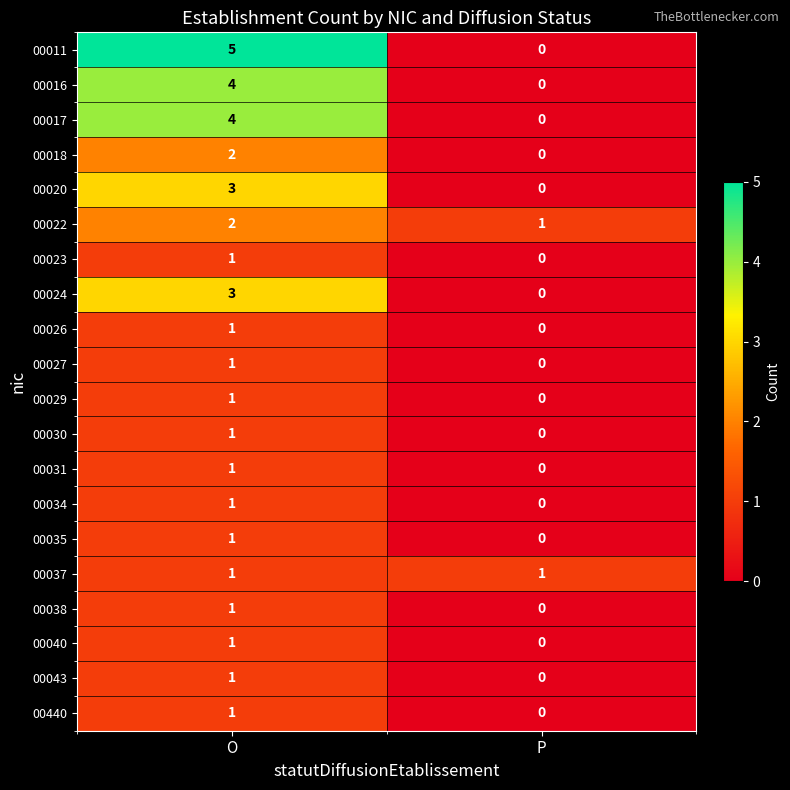

How many data points does each series have?

2